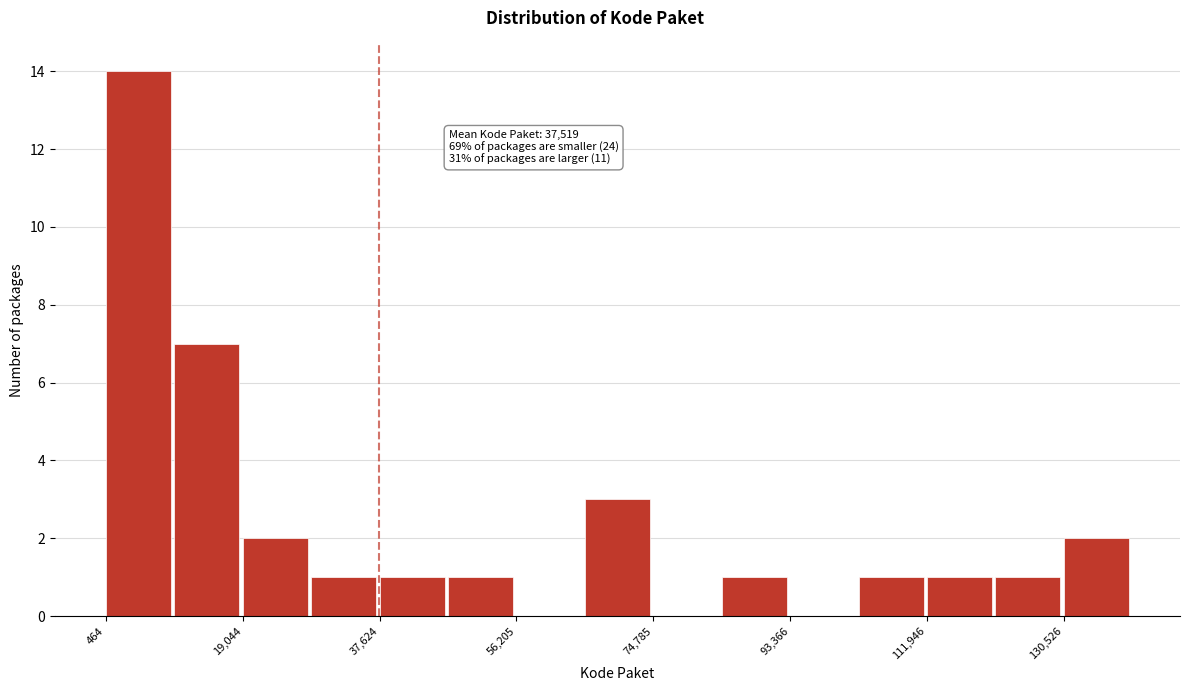

Which range on the x-axis has the tallest bar?

0 to 10000